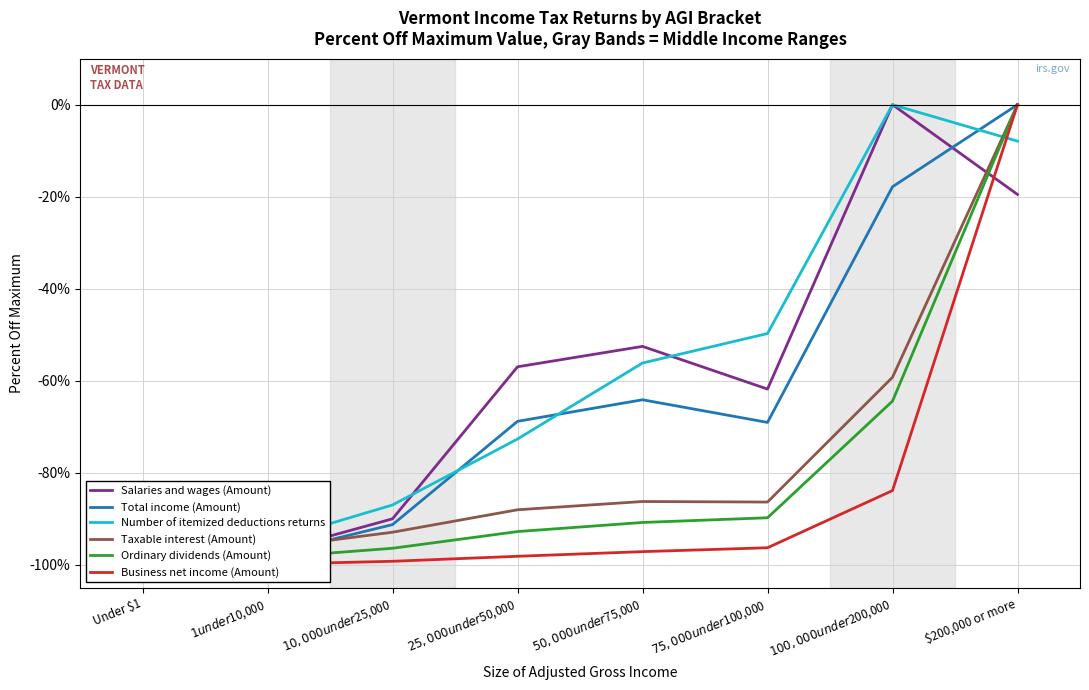

What is the approximate value of Taxable interest (Amount) at $1 under $10,000?

-96.4